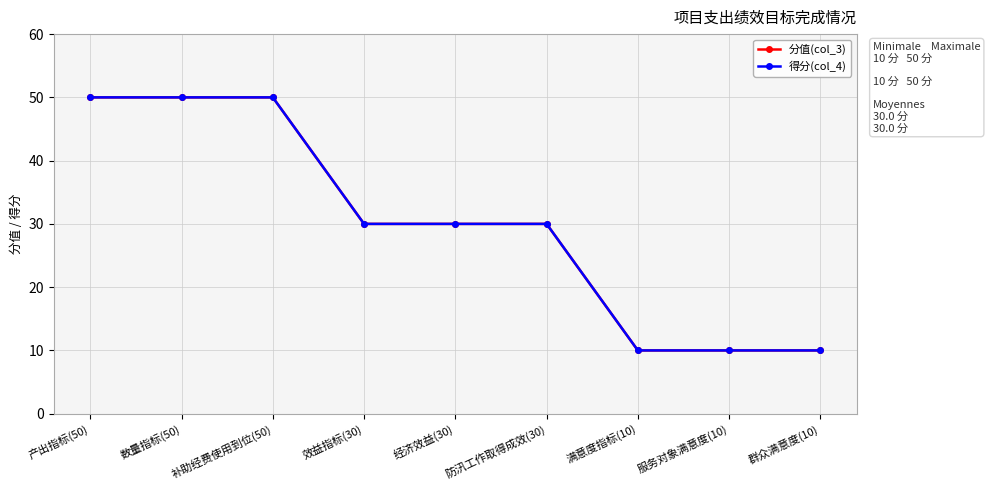

Rank the categories by 得分(col_4) value from lowest to highest.

满意度指标(10), 服务对象满意度(10), 群众满意度(10), 效益指标(30), 经济效益(30), 防汛工作取得成效(30), 产出指标(50), 数量指标(50), 补助经费使用到位(50)